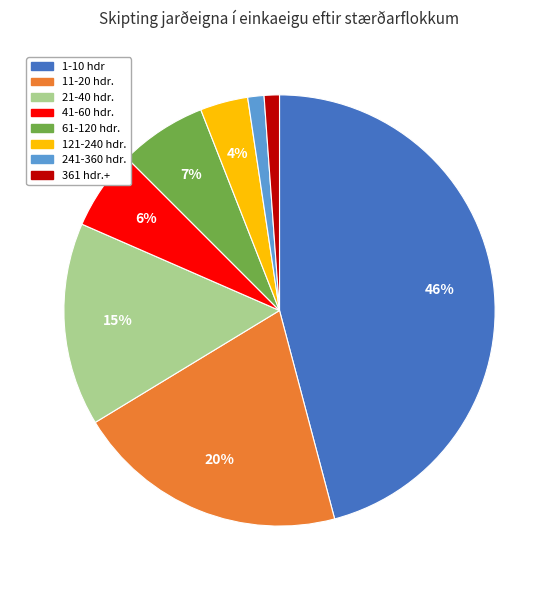

Count the number of slices in the pie.

8